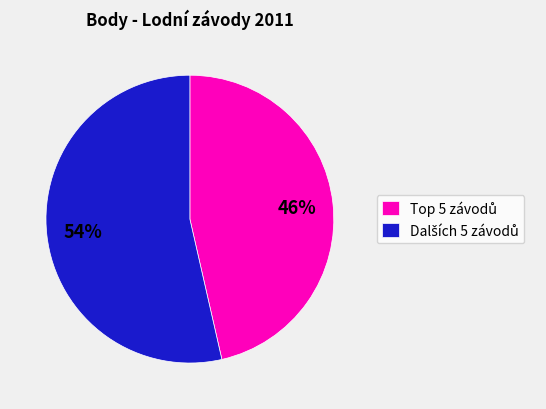

To the nearest percent, what is the average slice percentage?

50%